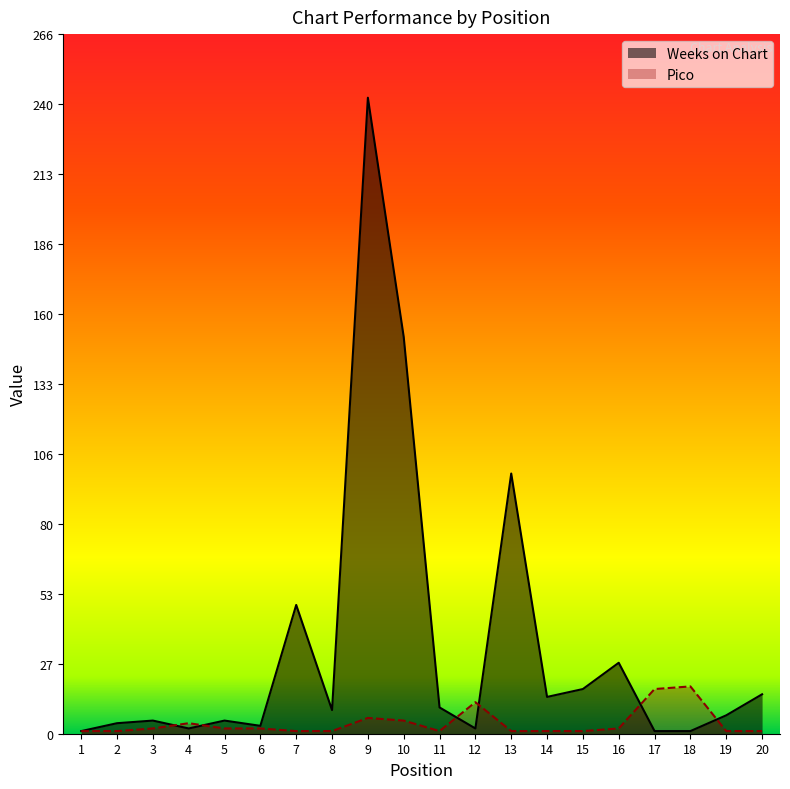

Which series has the widest spread of values?

Weeks on Chart